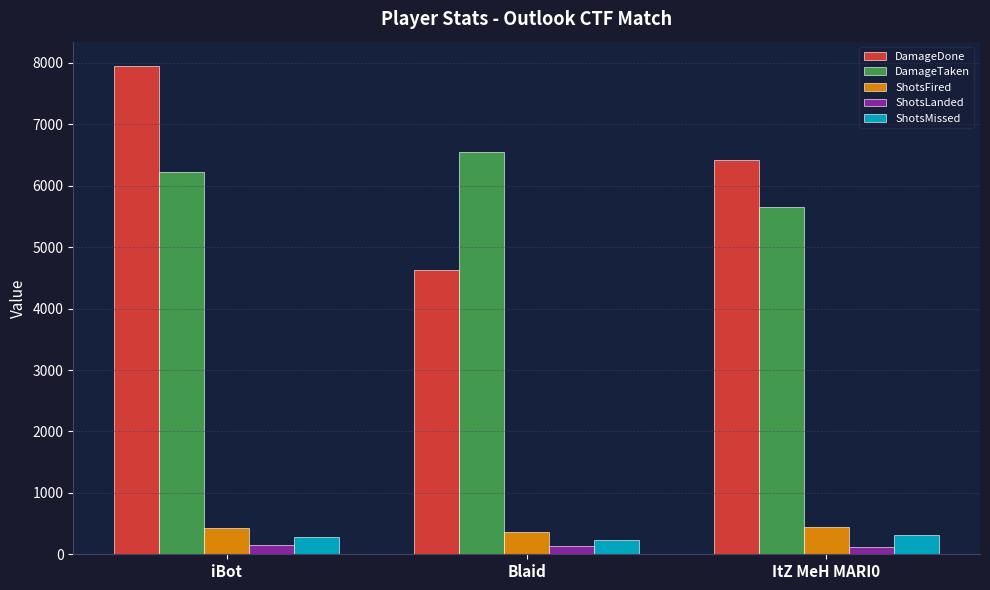

What are all the series names shown in the legend?

DamageDone, DamageTaken, ShotsFired, ShotsLanded, ShotsMissed